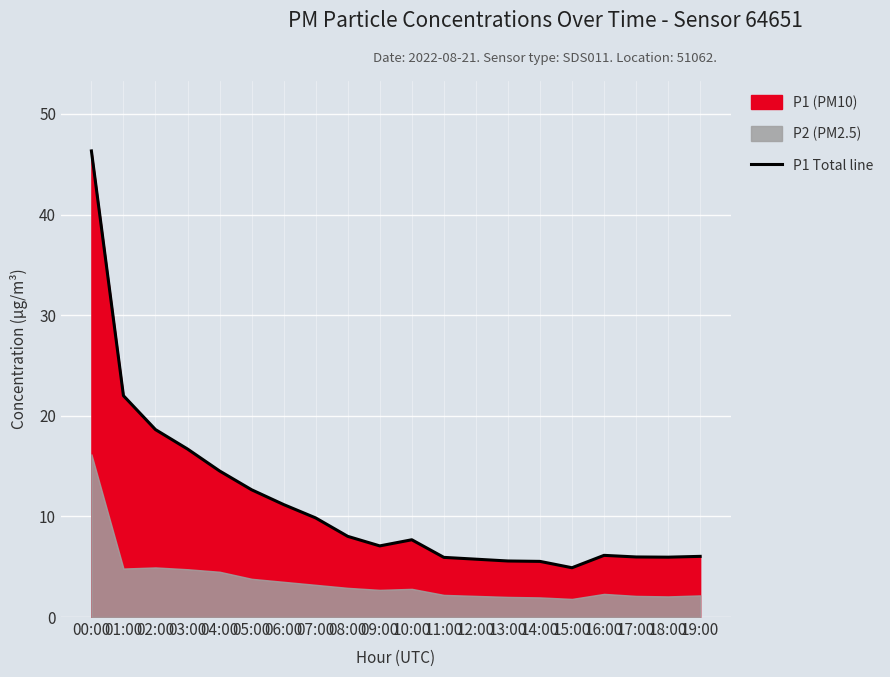

Which category has the highest value across all series?

00:00